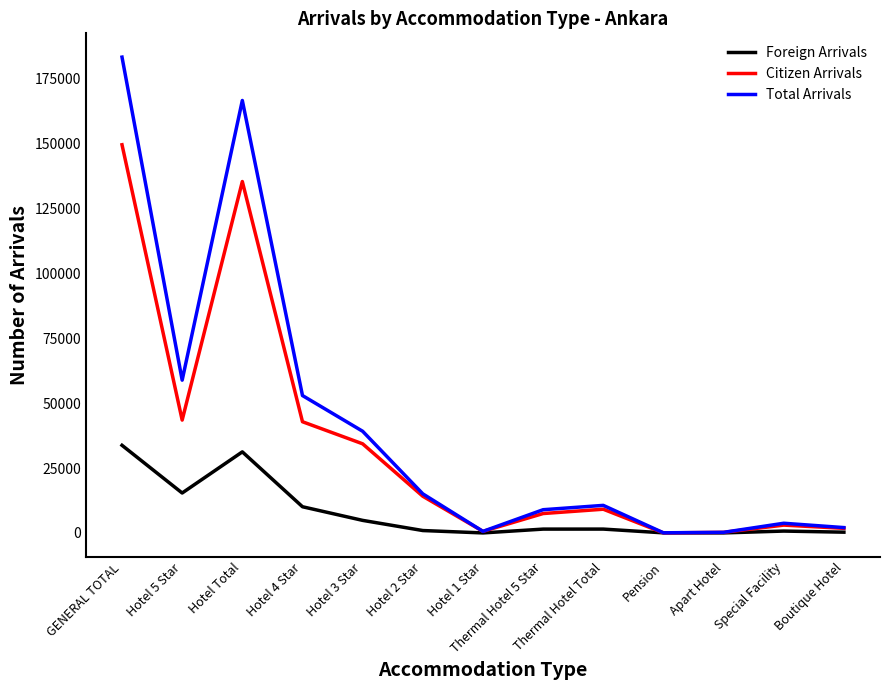

How many lines are shown in the chart?

3